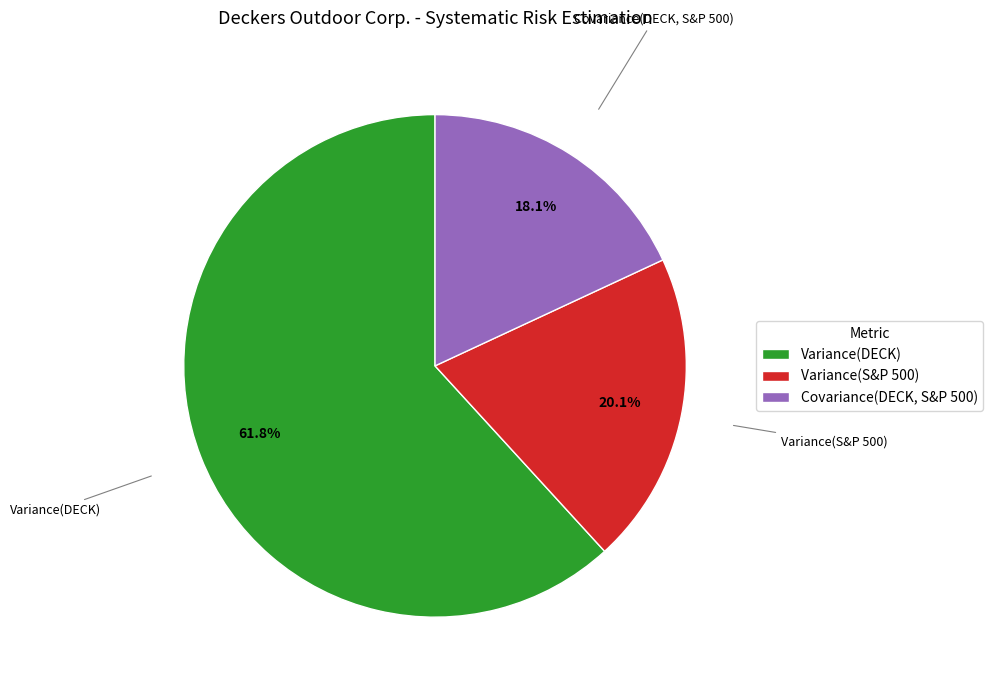

To the nearest percent, what is the difference between the Covariance(DECK, S&P 500) and Variance(DECK) slice percentages?

44%